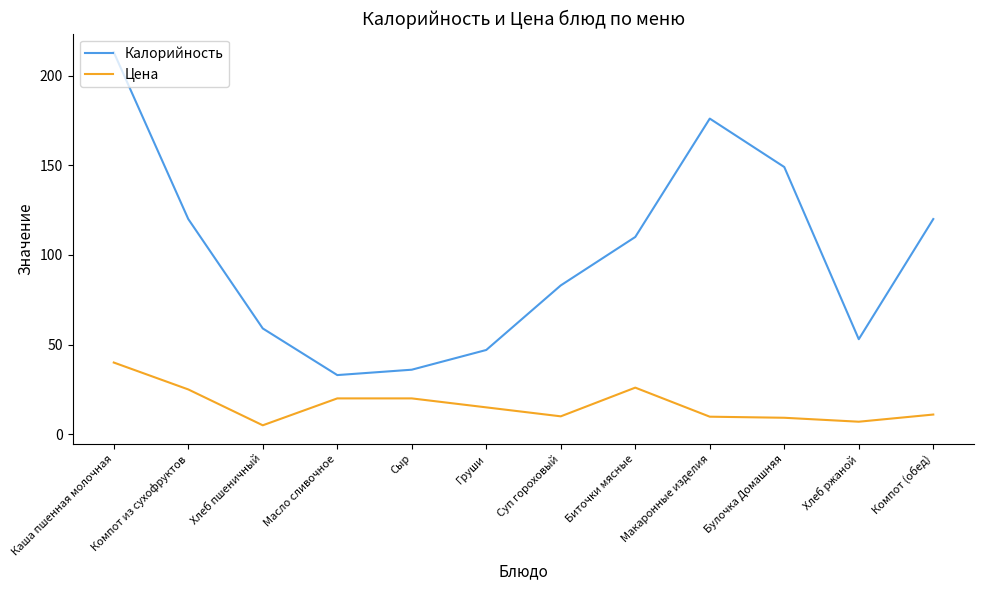

Is the value of Калорийность at Биточки мясные greater than the value of Цена at Компот (обед)?

Yes